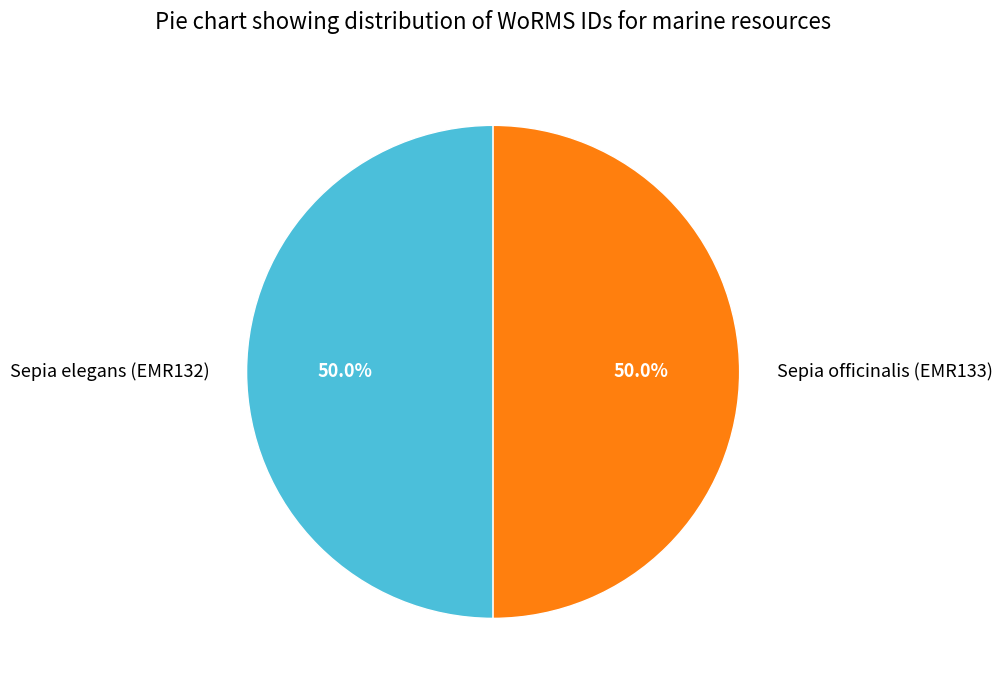

Count the number of slices in the pie.

2